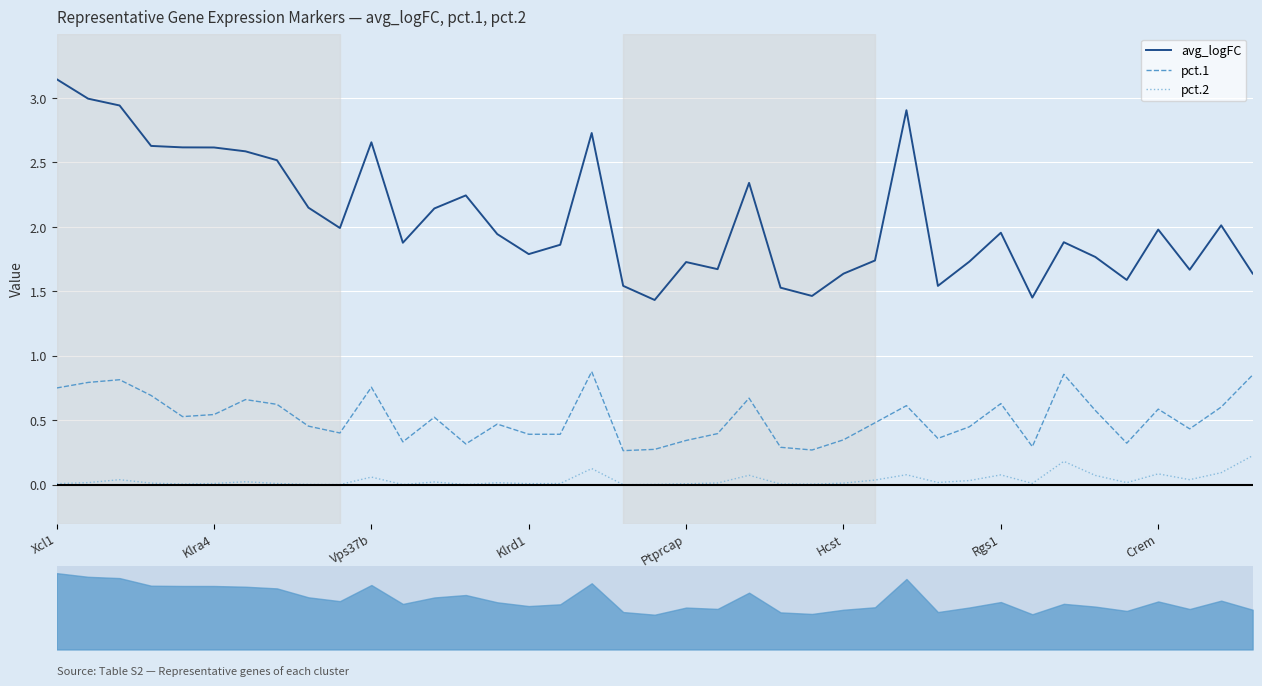

What position from the right is 31?

8